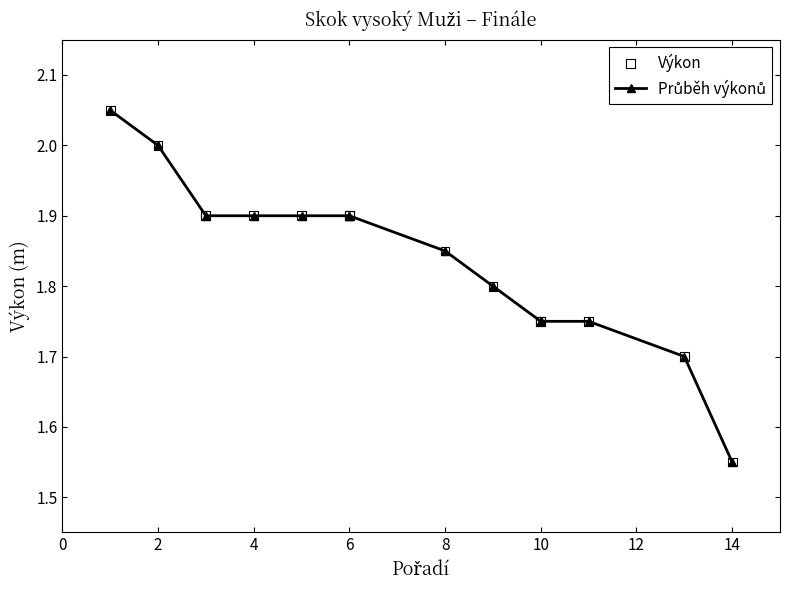

What are all the series names shown in the legend?

Průběh výkonů, Výkon